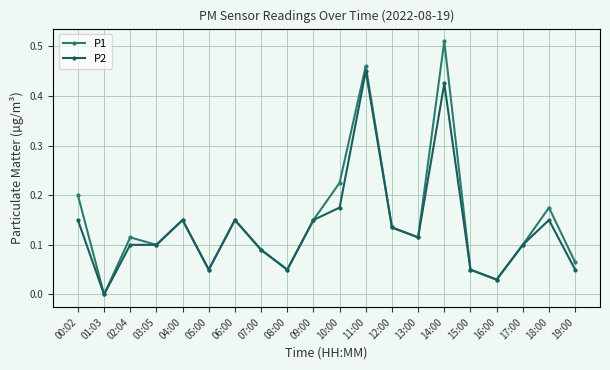

What is the difference between the P1 values at 03:05 and 18:00?

0.1